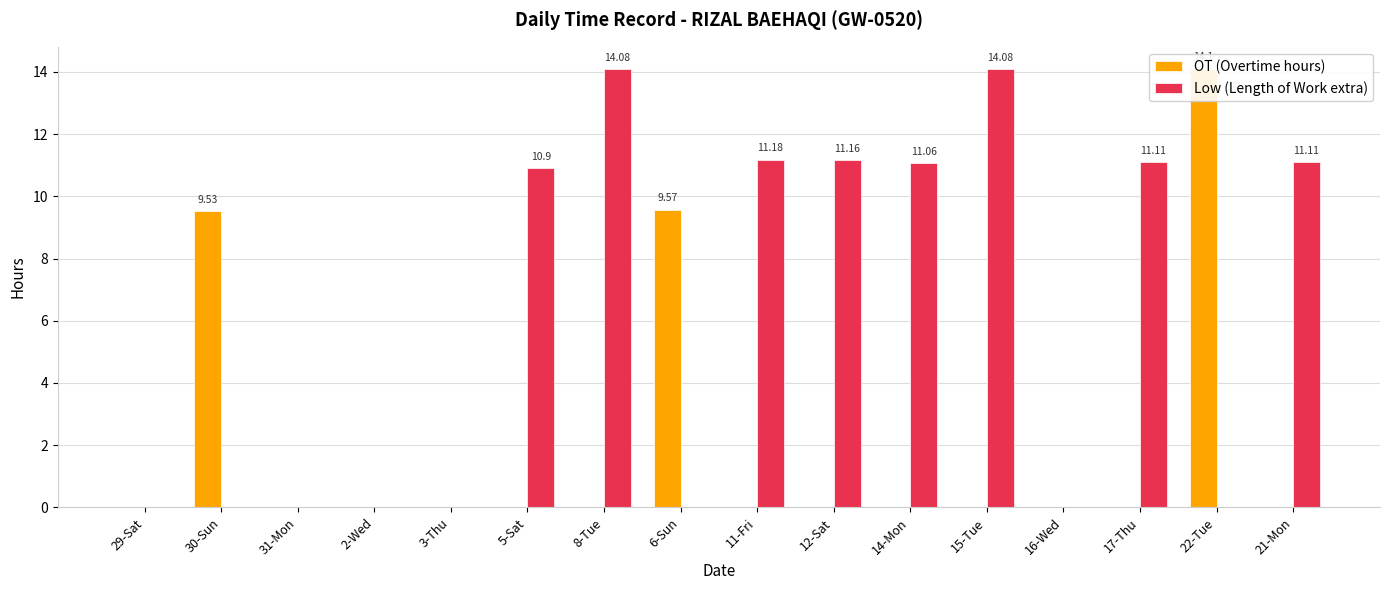

What is the average value of the Low (Length of Work extra) series?

5.9